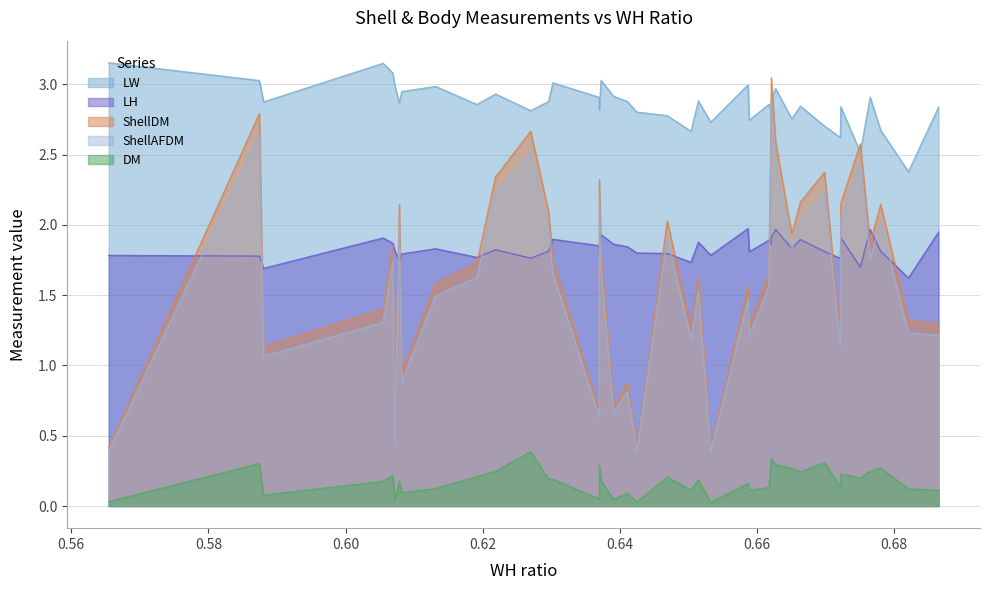

Which series has the largest range (max minus min)?

ShellDM